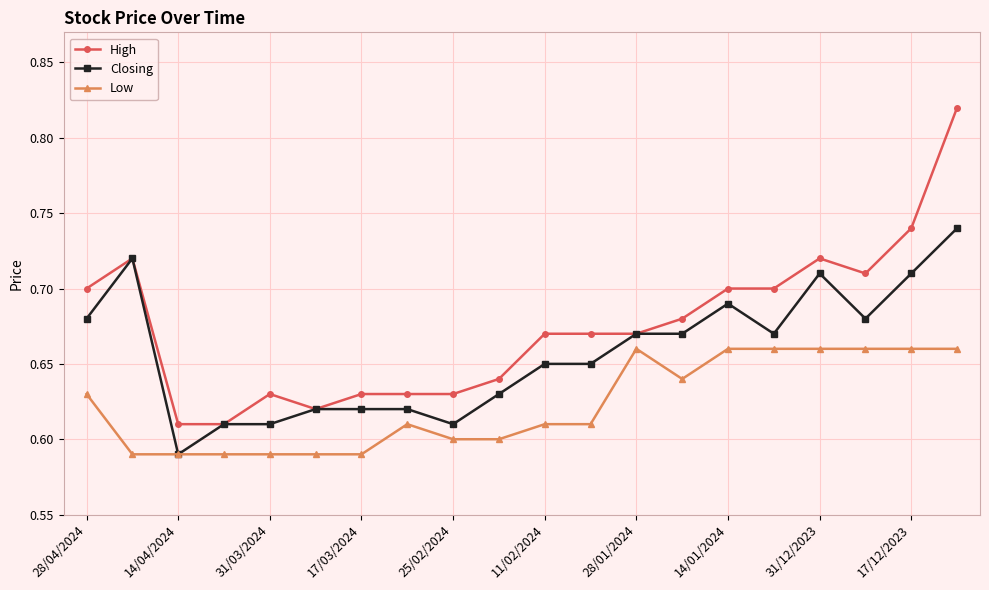

What is the difference between the maximum and second lowest values in the High series?

0.2